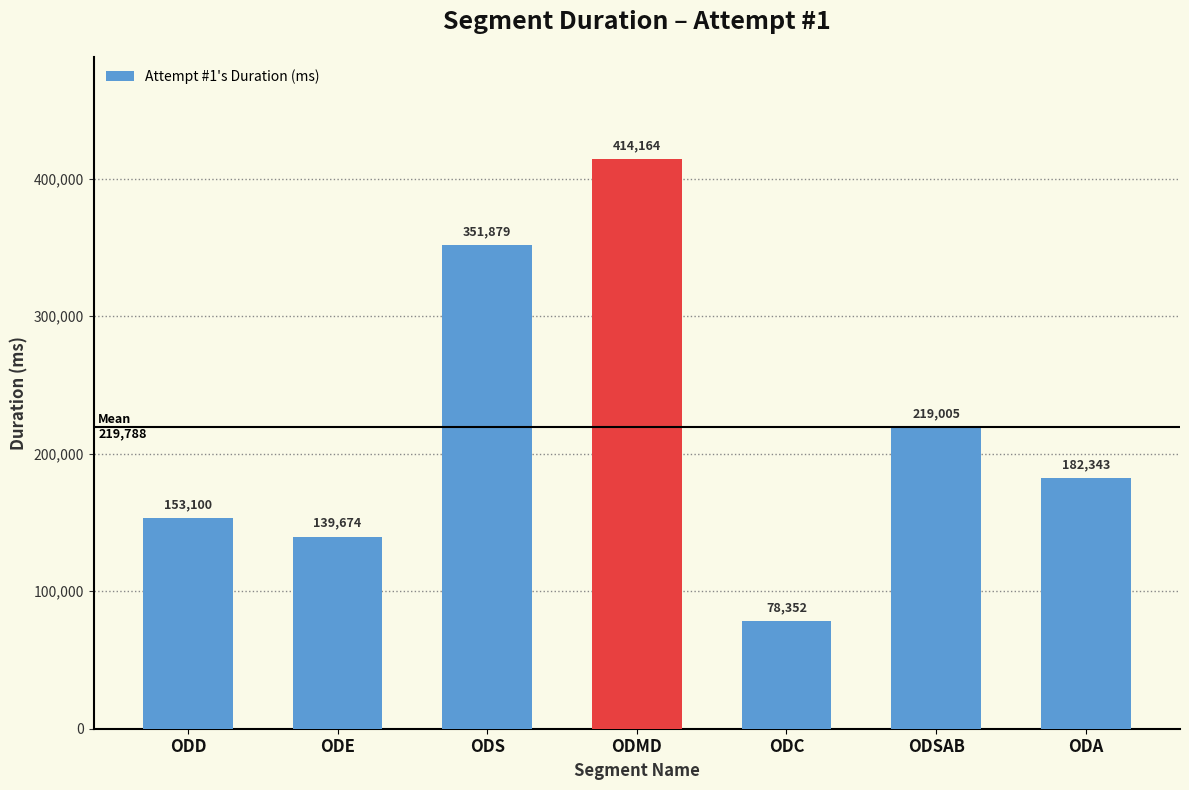

How many values are below 182343?

3